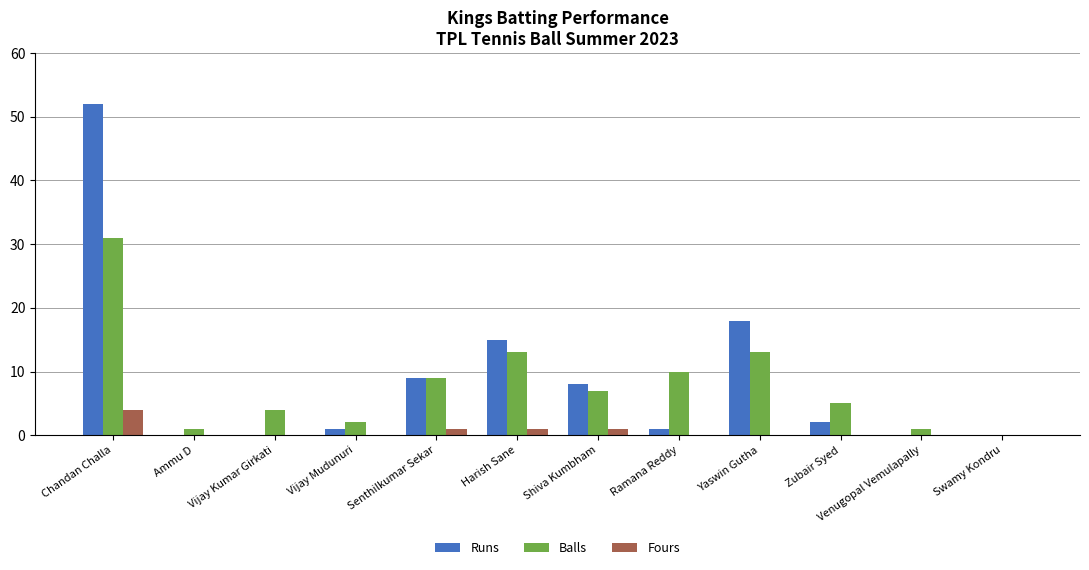

How many series are shown in this chart?

3